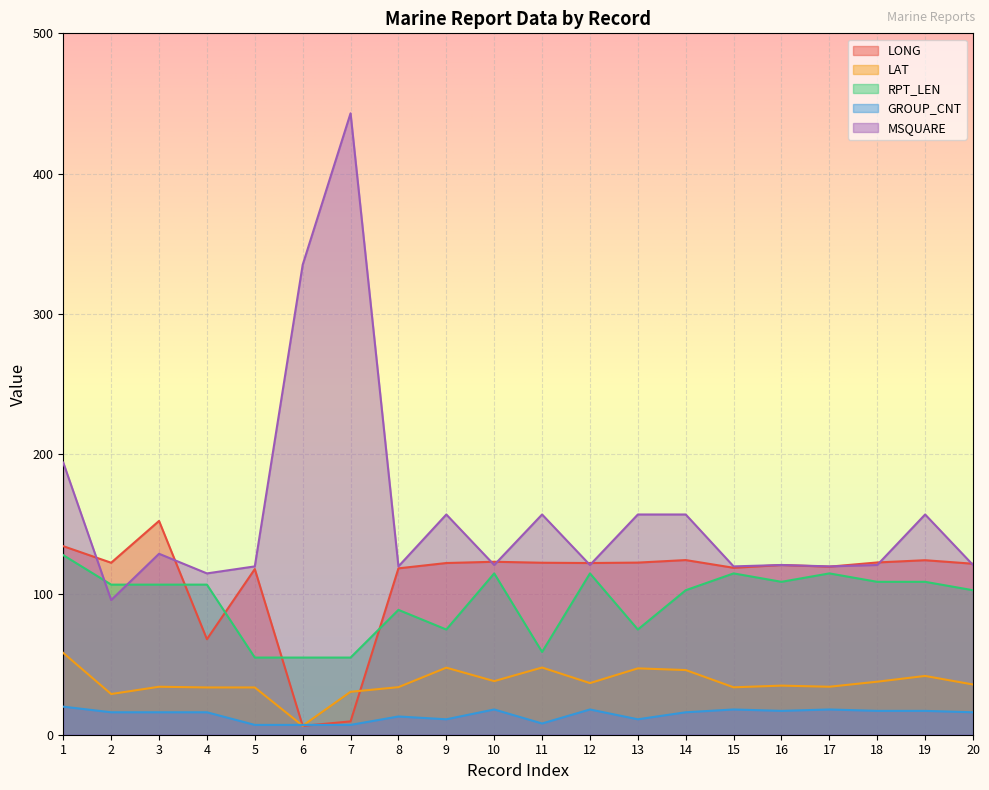

What is the difference between the highest and lowest values at 7?

436.0